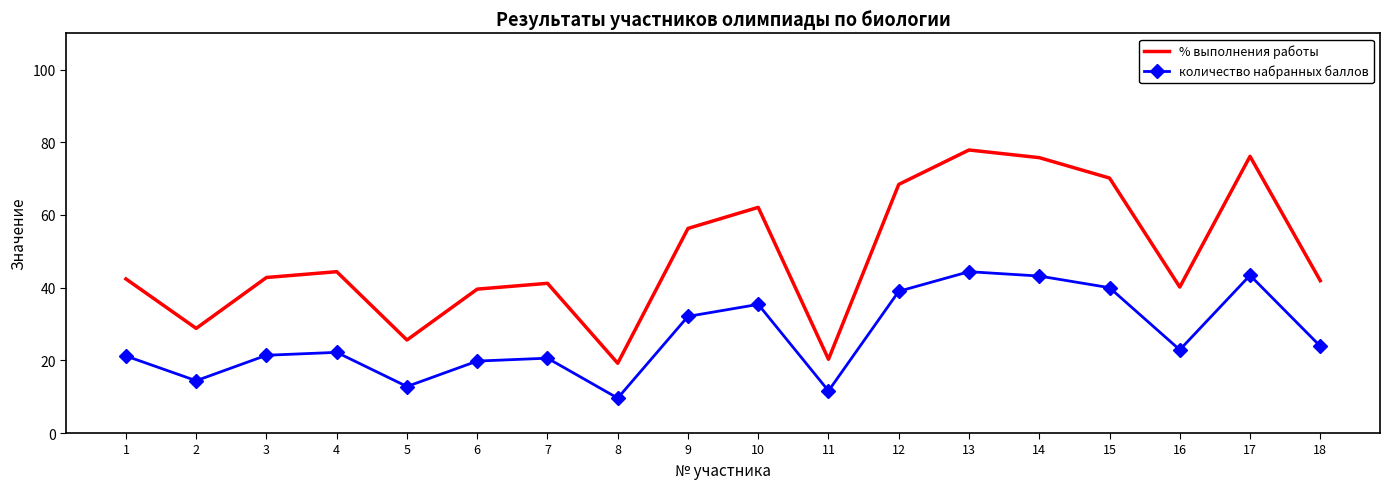

What are all the series names shown in the legend?

% выполнения работы, количество набранных баллов